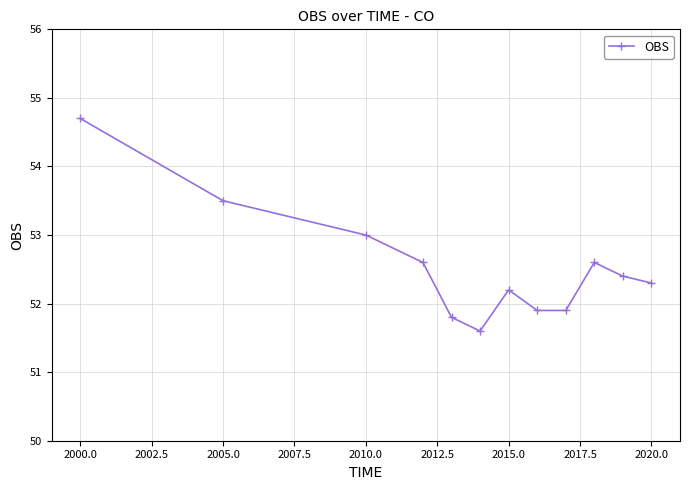

What is the maximum value shown in the chart?

54.7